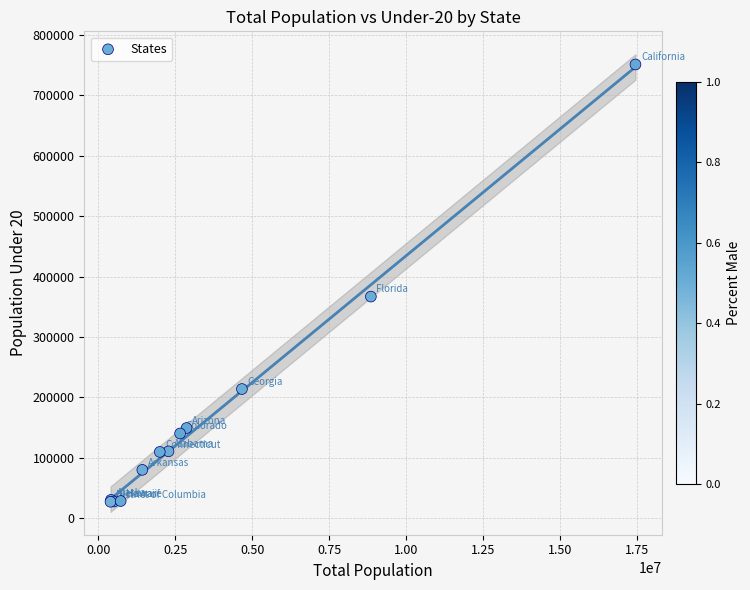

What Y value in the scatter plot is closest to 389215?

366891